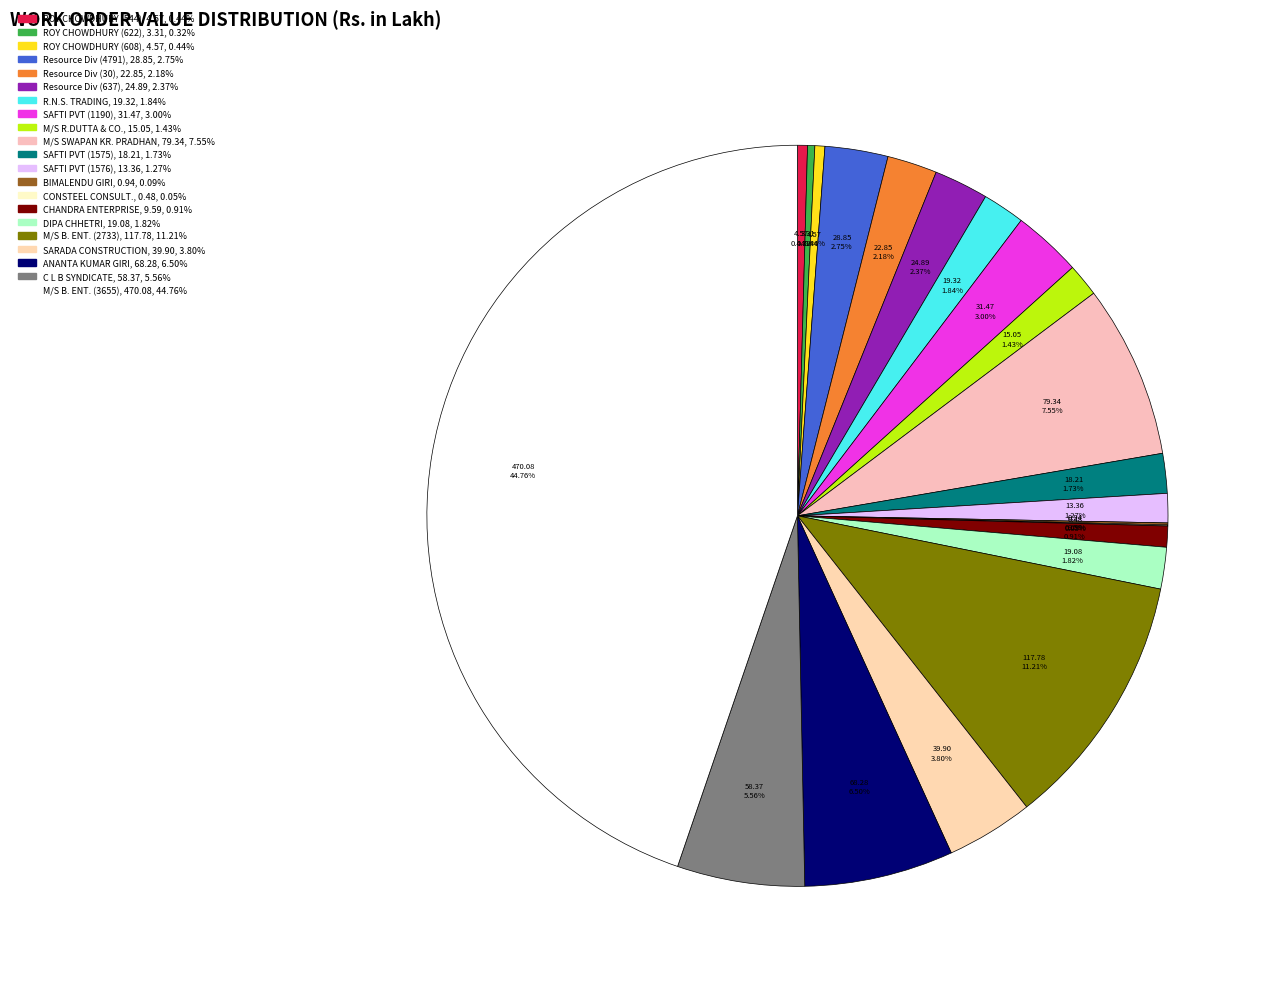

Count the number of slices in the pie.

21